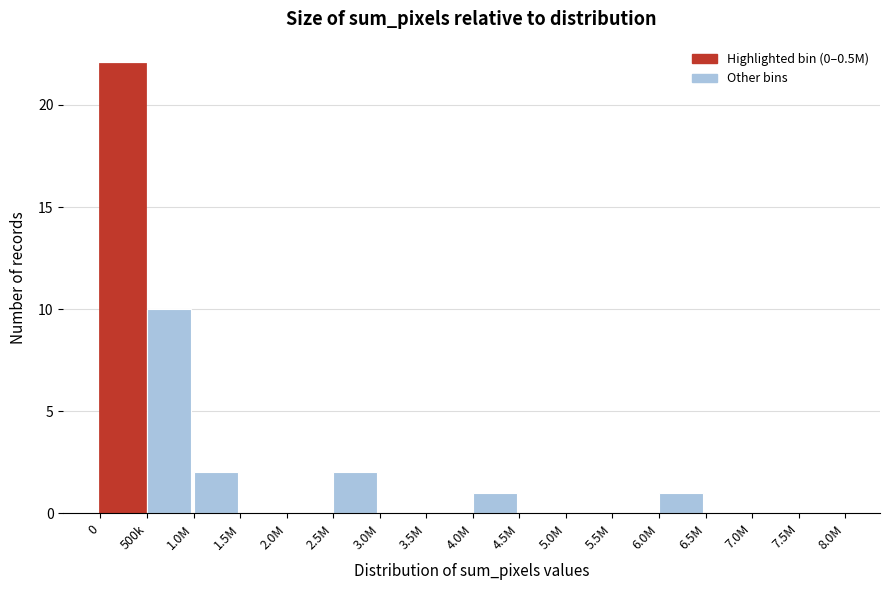

Reading right to left, what are all the values shown in this chart?

7.5M=0	7.0M=0	6.5M=0	6.0M=1	5.5M=0	5.0M=0	4.5M=0	4.0M=1	3.5M=0	3.0M=0	2.5M=2	2.0M=0	1.5M=0	1.0M=2	500k=10	0=22